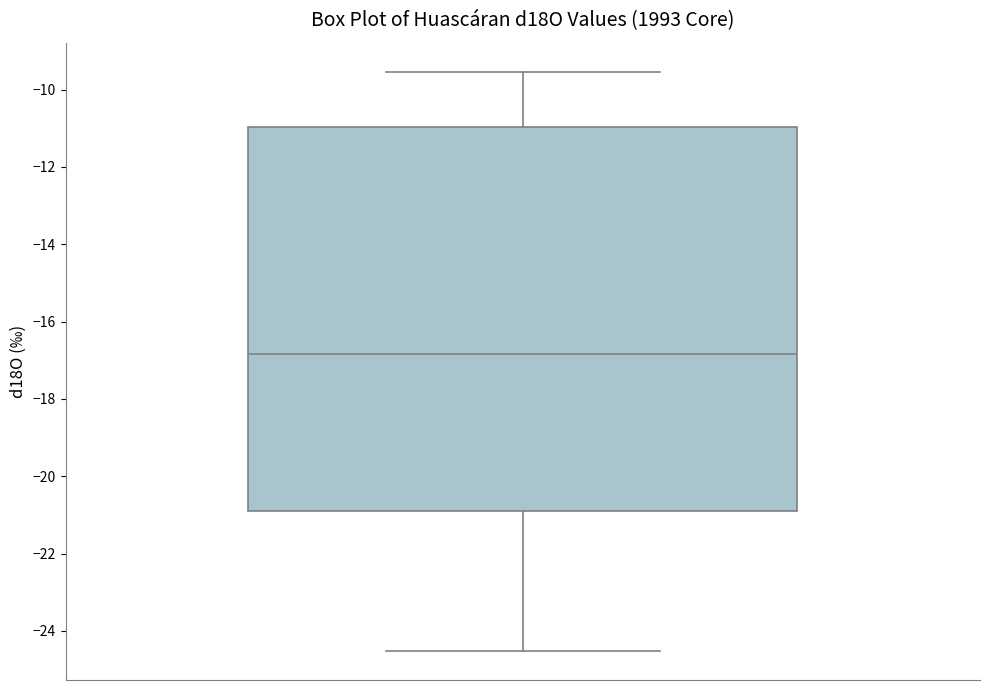

Transcribe this box plot: give where the median line is, the range the box spans, and where the two whiskers end, as read against the y-axis. The values are not printed on the chart, so give them approximately, as read against the axis.

median -16.8, box -20.8 to -11.0, whiskers -24.6 to -9.6